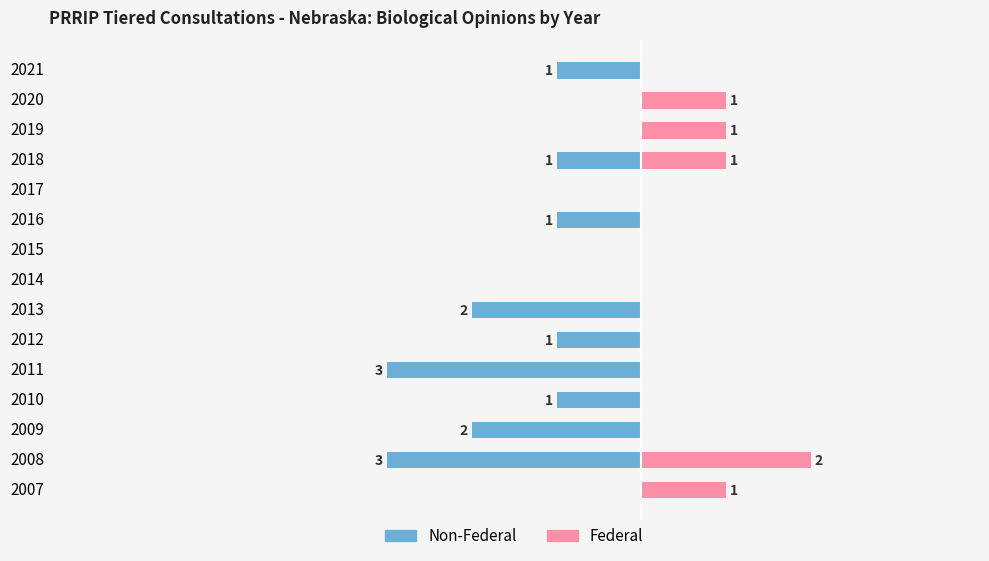

Which series changed the most between 2014 and 2017?

Non-Federal